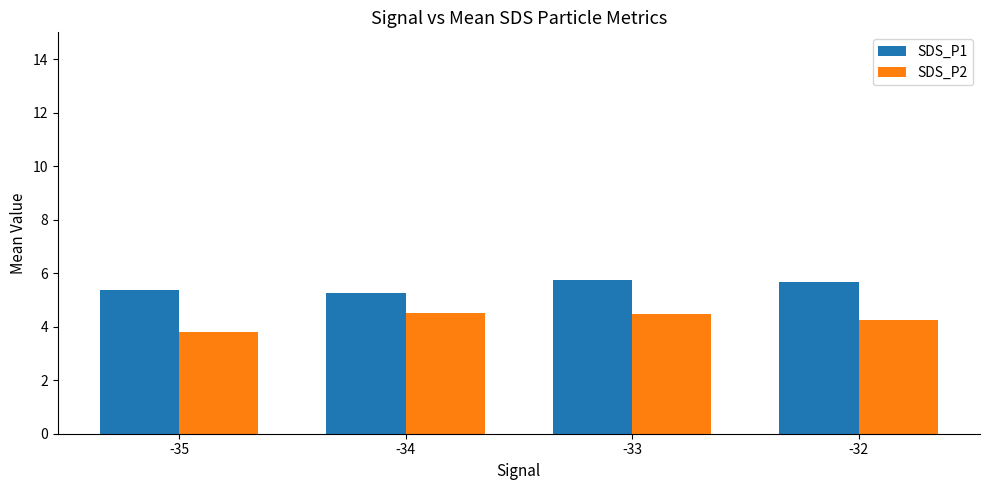

The value of SDS_P1 at -34 is 5.3. True or false?

True